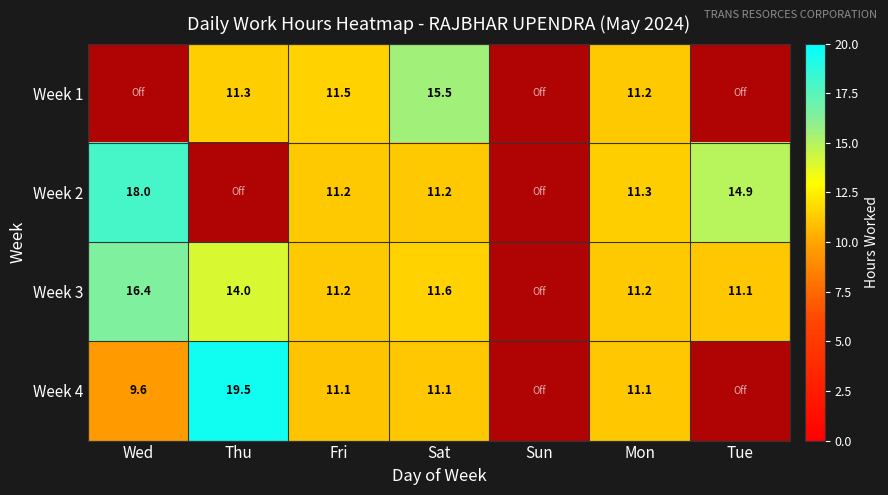

Reading left to right, what are all the values shown in this chart?

Week 1: 0.0	11.3	11.5	15.5	0.0	11.2	0.0
Week 2: 18.0	0.0	11.2	11.2	0.0	11.3	14.9
Week 3: 16.4	14.0	11.2	11.6	0.0	11.2	11.1
Week 4: 9.6	19.5	11.1	11.1	0.0	11.1	0.0